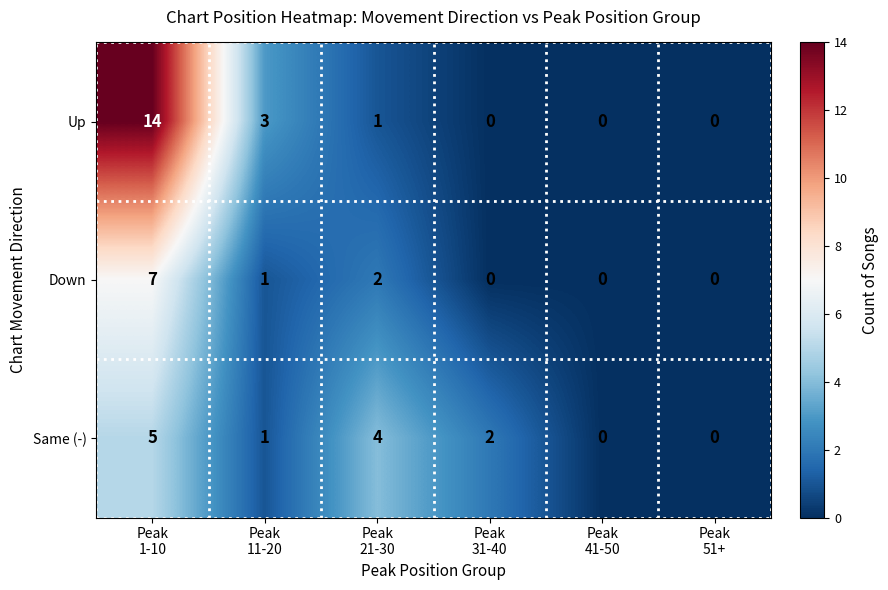

How many values in Up are above zero?

3